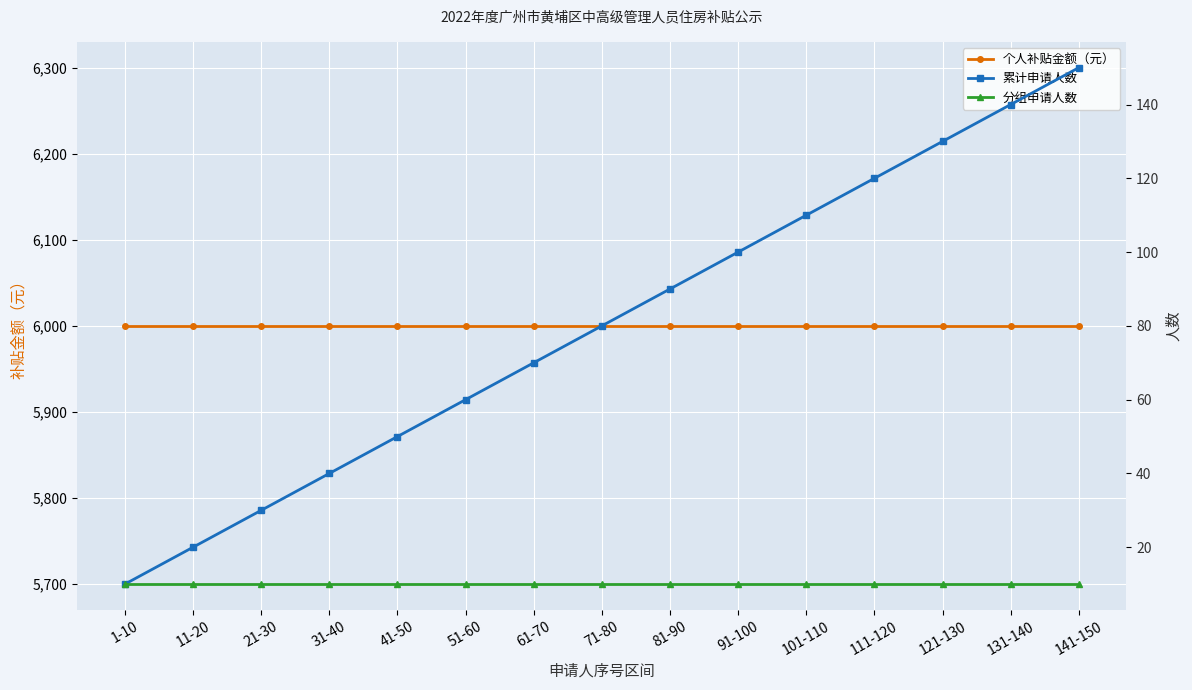

How many lines are shown in the chart?

3